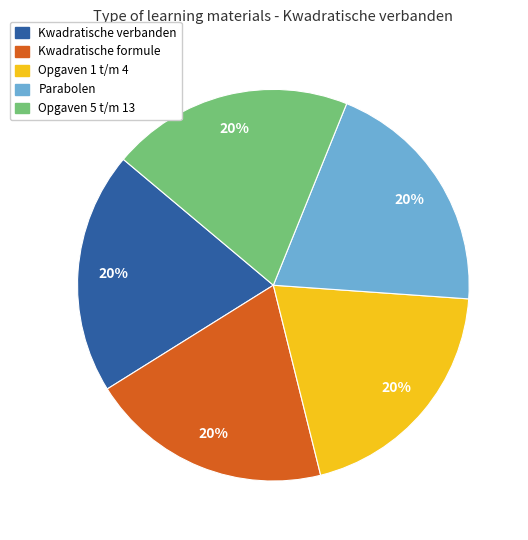

To the nearest percent, what is the average slice percentage?

20%